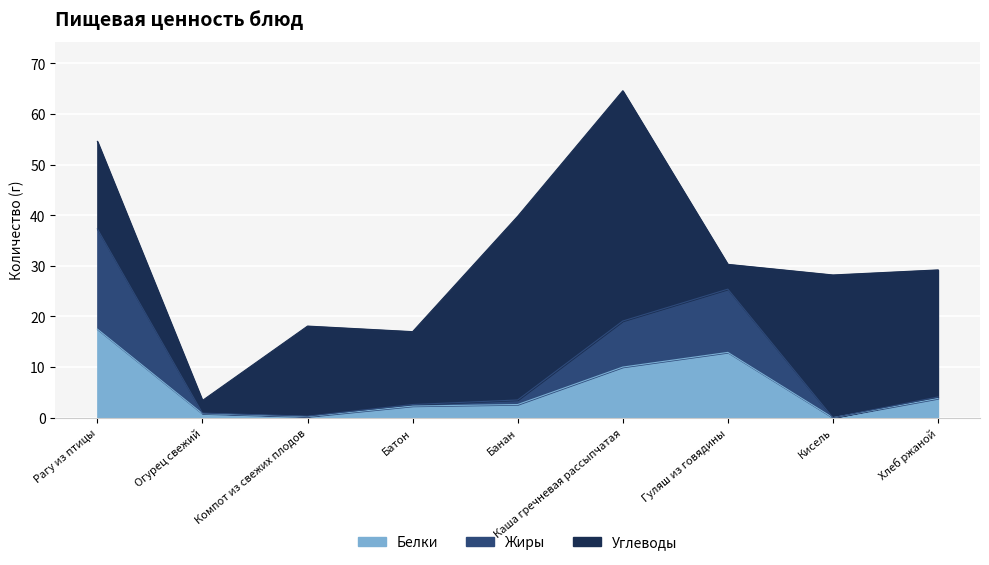

Where is the first local minimum for Жиры?

Компот из свежих плодов